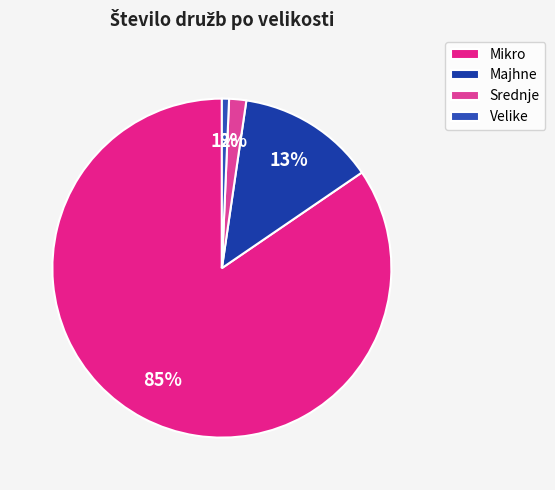

Which category has the biggest portion of the pie?

Mikro